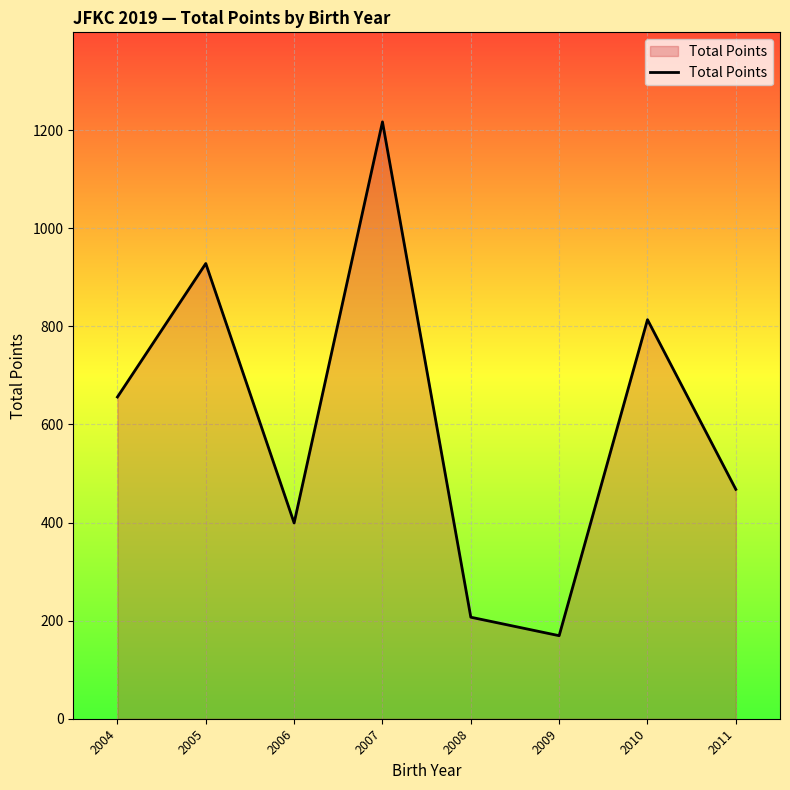

Which label corresponds to the largest value in the chart?

2007